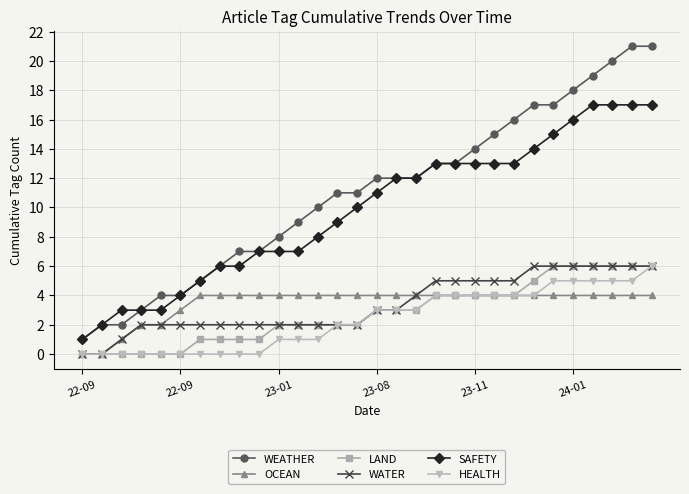

True or false: SAFETY and LAND cross at least once.

False